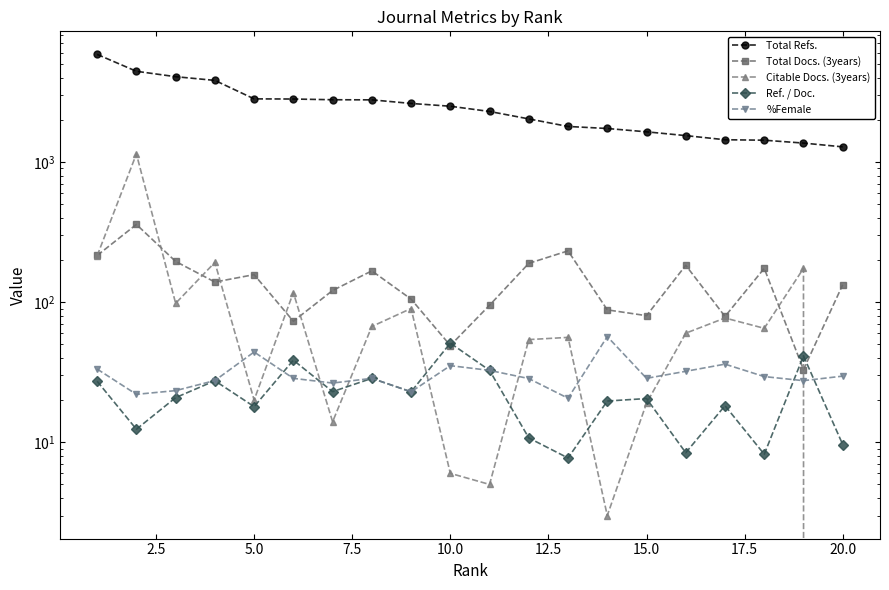

What is the value of the Citable Docs. (3years) point at the 10th from the left?

6.0